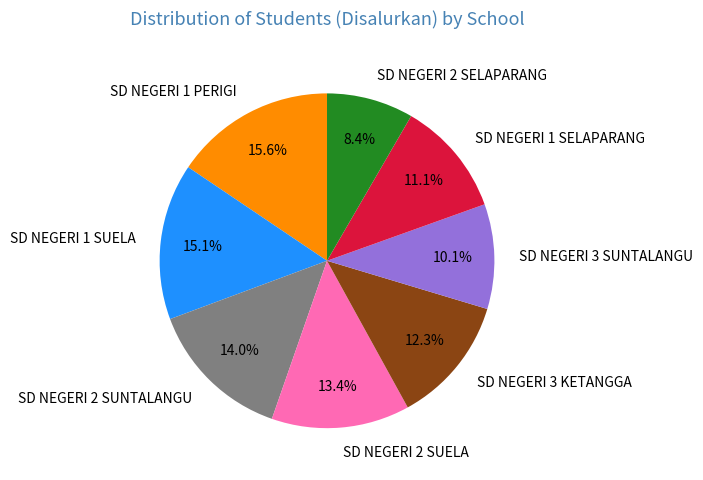

To the nearest percent, what portion does SD NEGERI 1 PERIGI represent?

16%